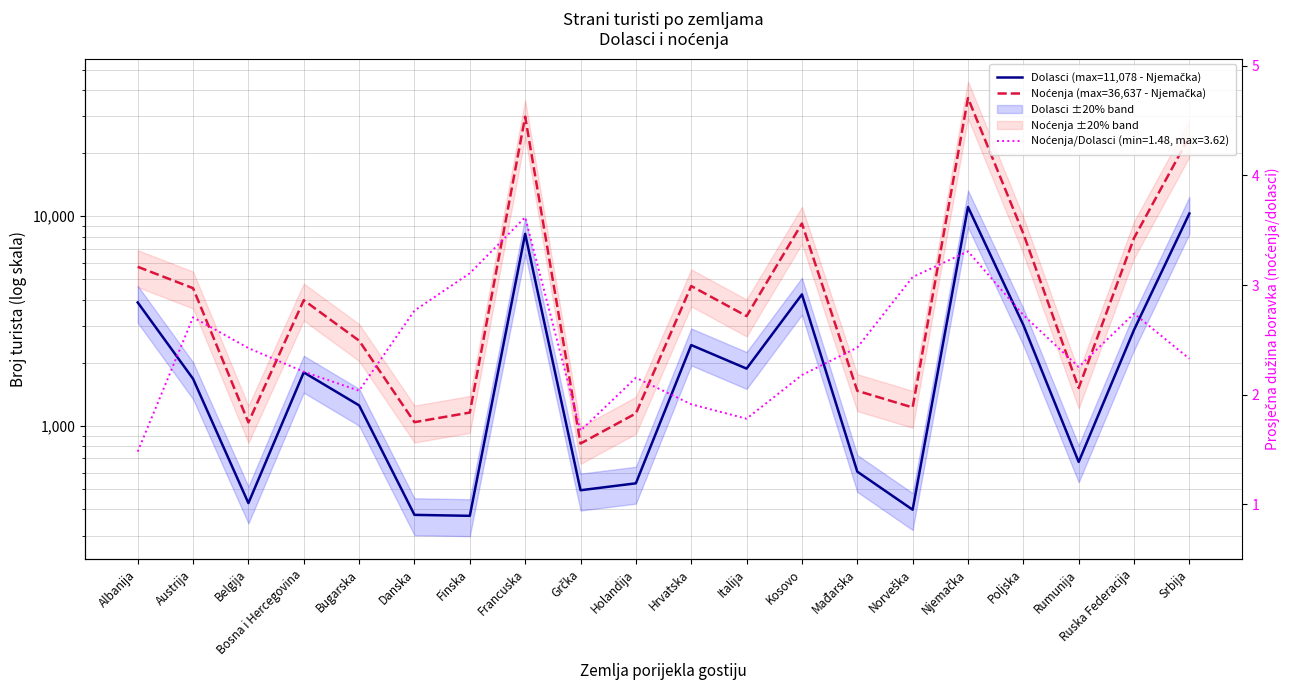

Where is Noćenja (max=36,637 - Njemačka) nearest to the value 18731?

Srbija